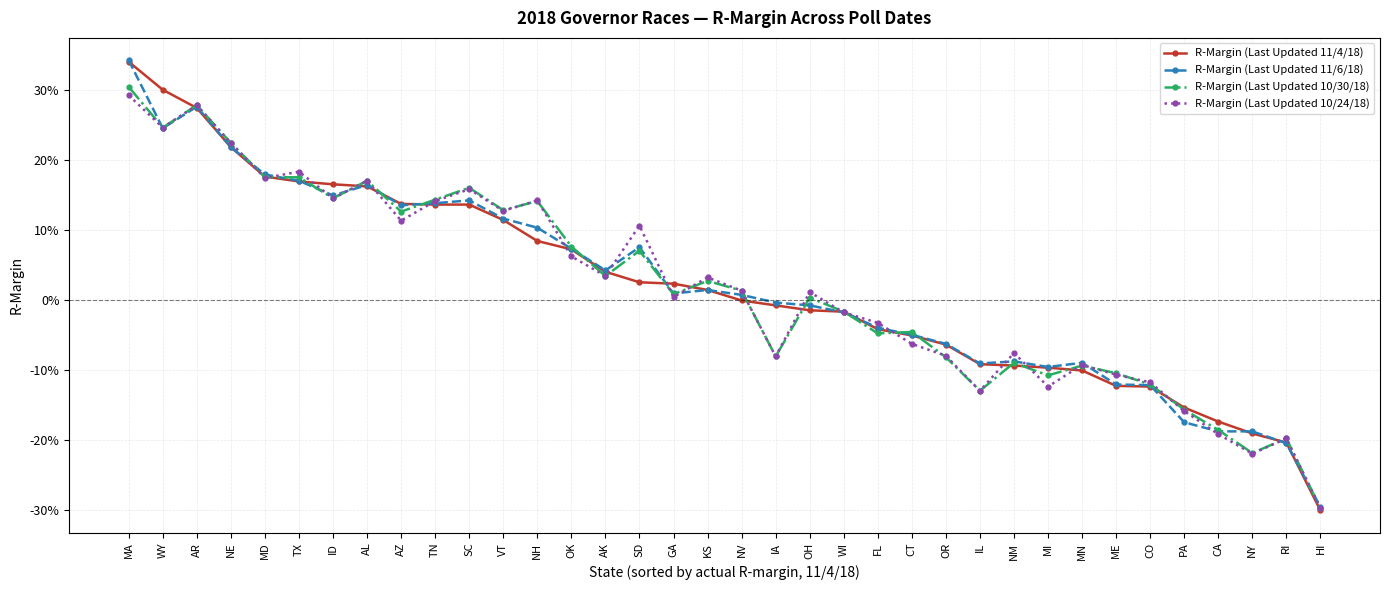

What value does the R-Margin (Last Updated 10/30/18) series have at MD?

0.2